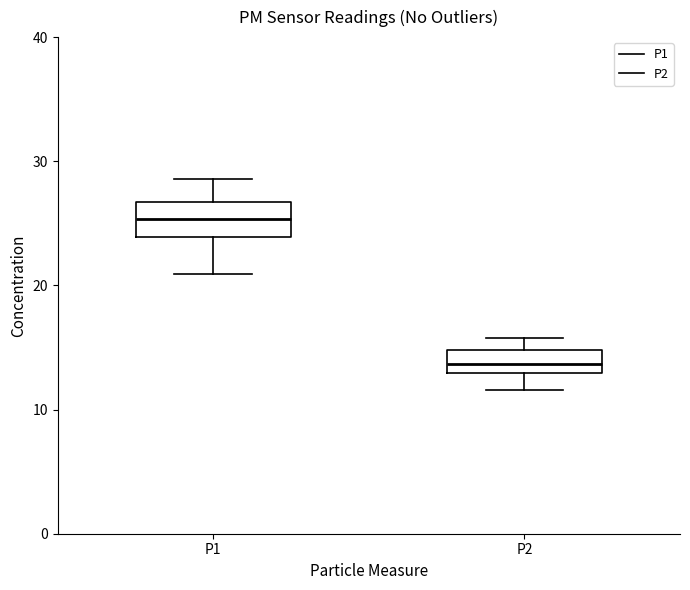

Which box has the lowest median line?

P2